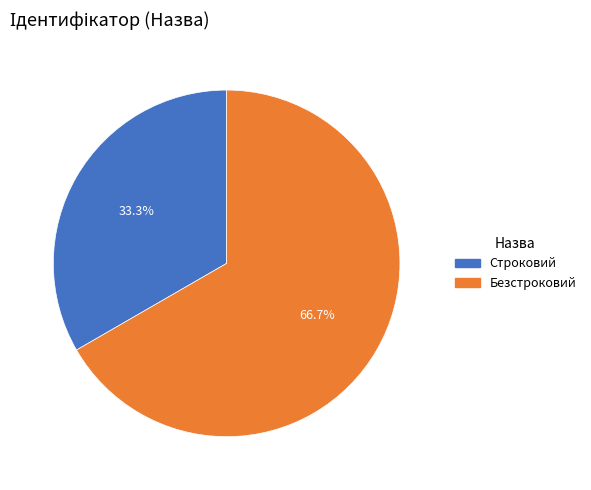

The Безстроковий slice represents 67% of the pie. True or false?

True